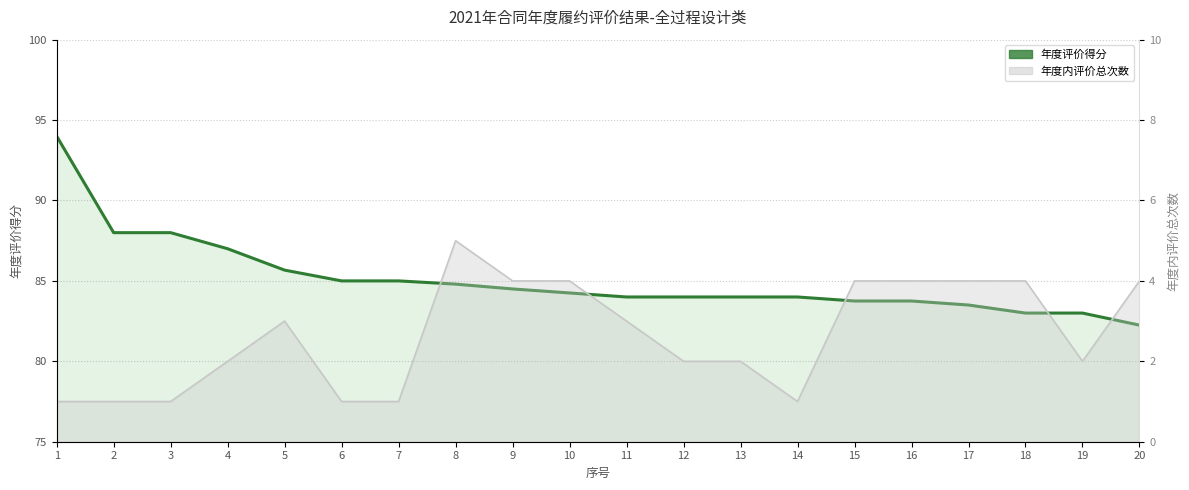

Reading left to right, extract all data points from this chart.

1=94.0	2=88.0	3=88.0	4=87.0	5=85.7	6=85.0	7=85.0	8=84.8	9=84.5	10=84.2	11=84.0	12=84.0	13=84.0	14=84.0	15=83.8	16=83.8	17=83.5	18=83.0	19=83.0	20=82.2